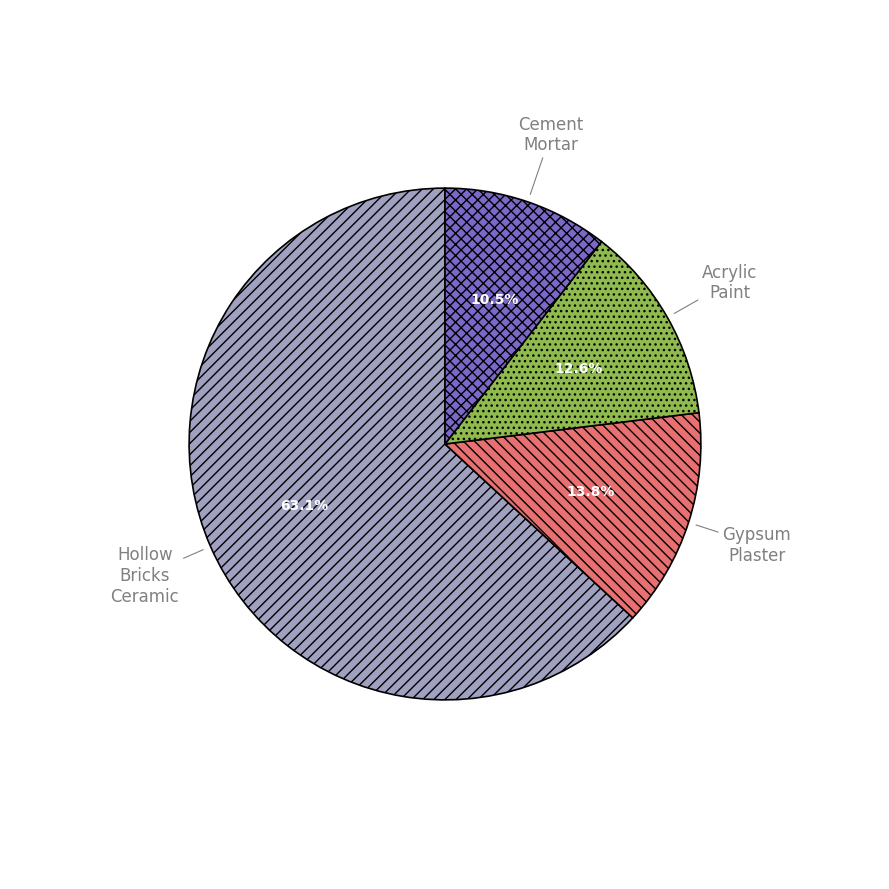

Does any single category account for the majority?

Yes